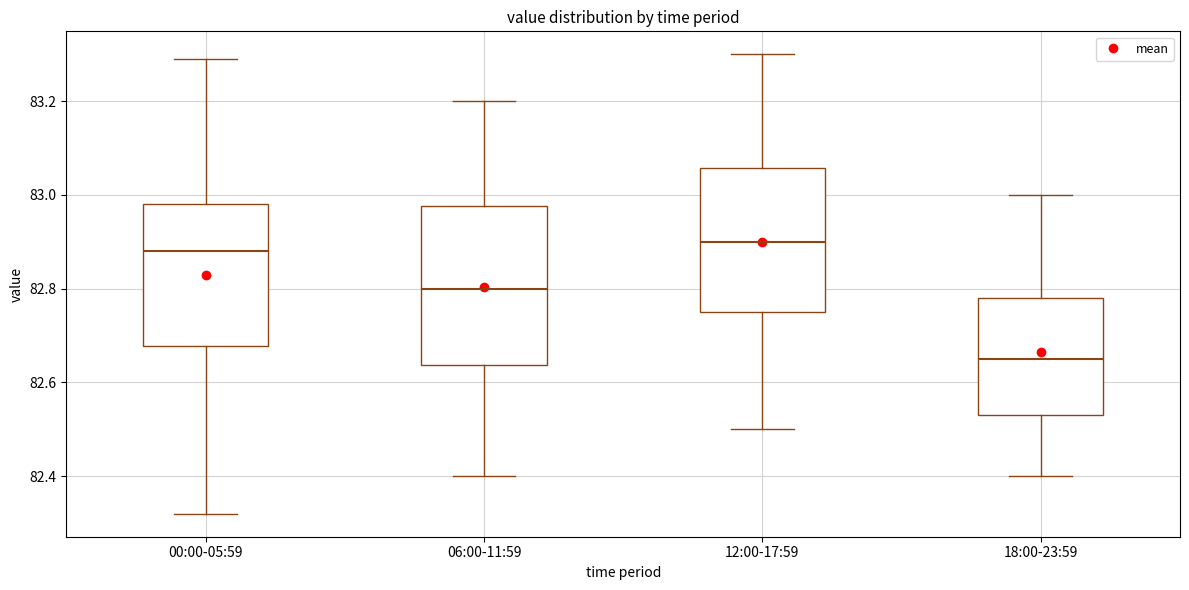

Which box is the tallest, from its lower edge to its upper edge?

06:00-11:59